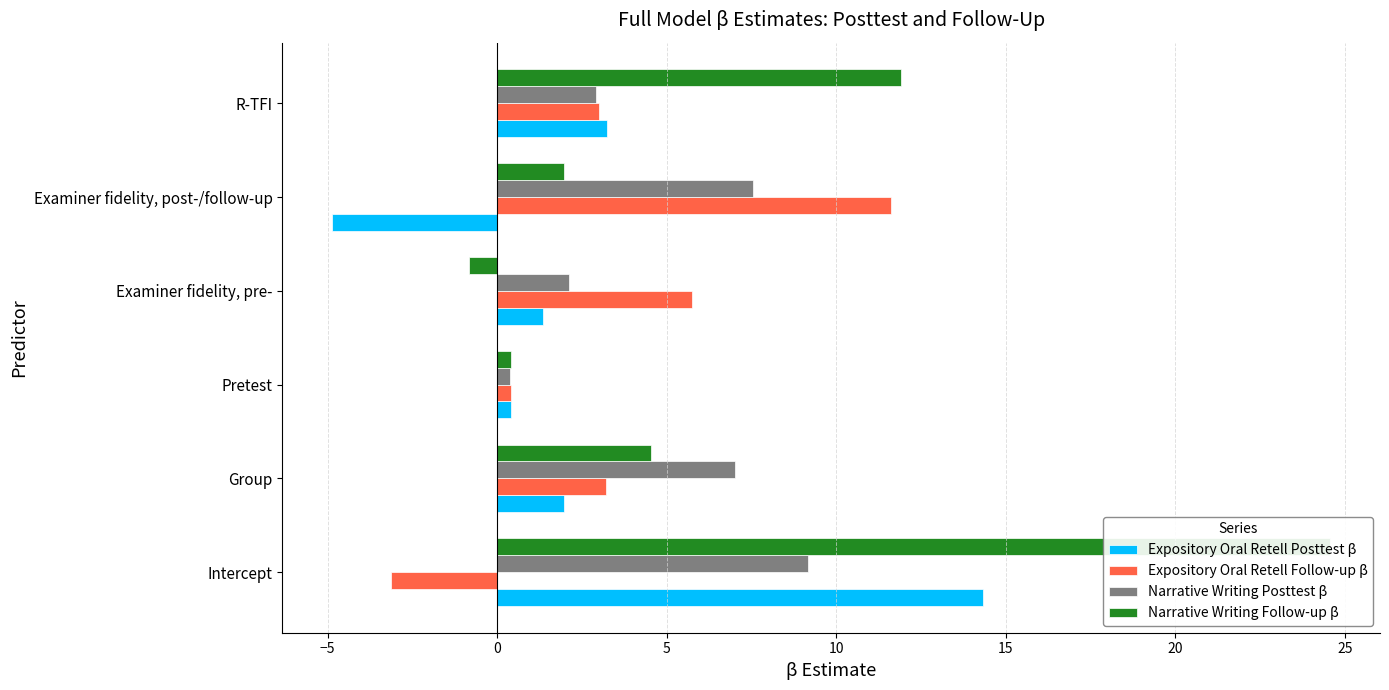

Count the number of categories in the chart.

6